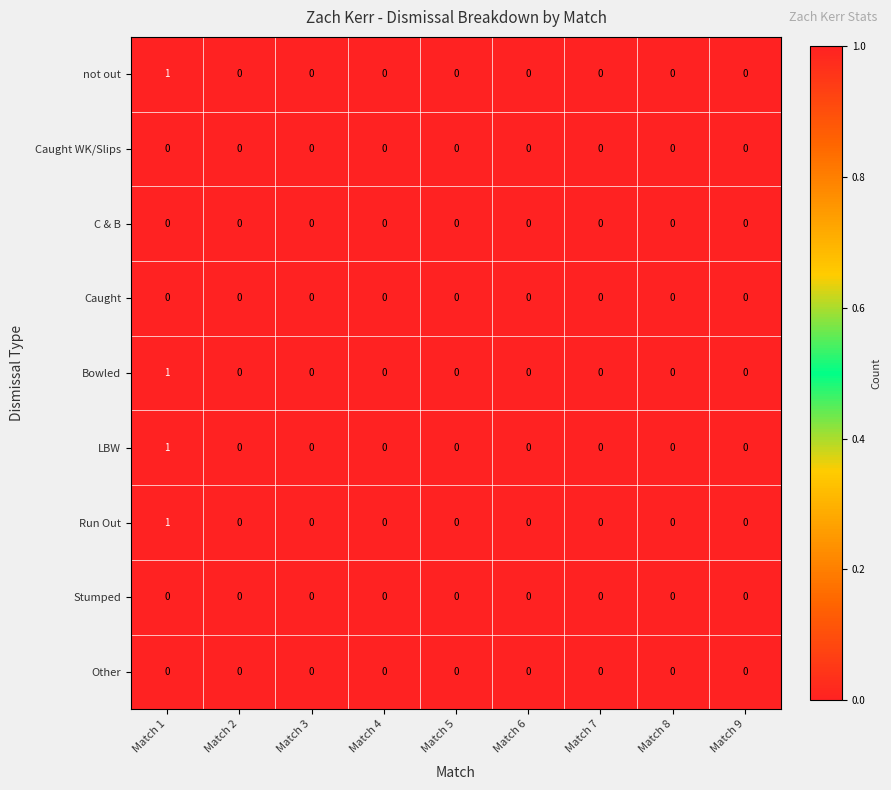

How many not out values are between 0 and 1?

9